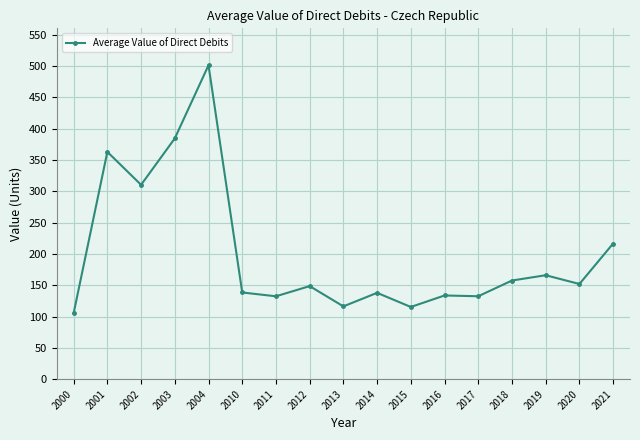

What is the difference between the second highest and second lowest values?

269.1